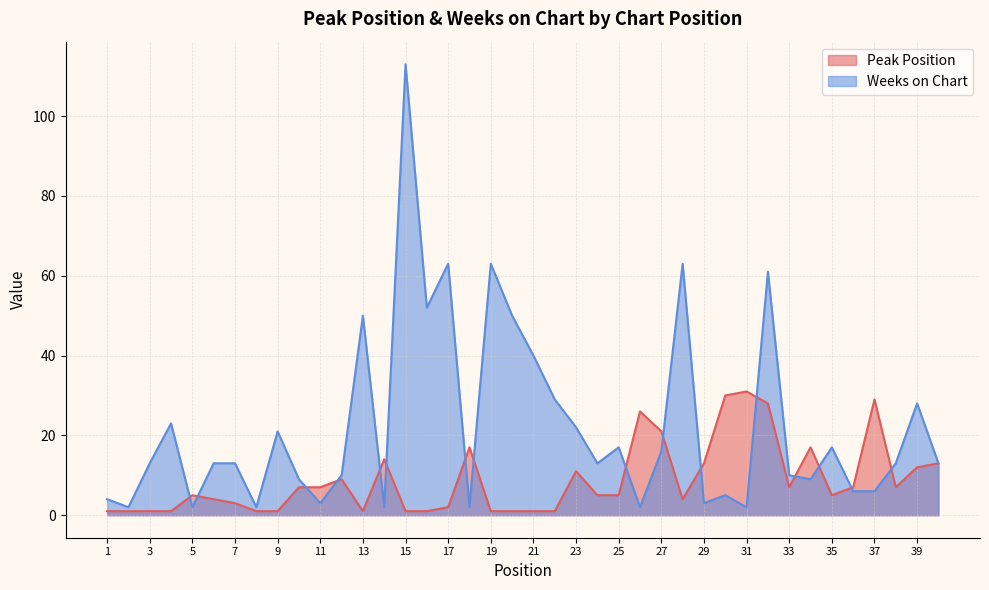

True or false: Weeks on Chart has more than 0 points higher than both neighbors.

True